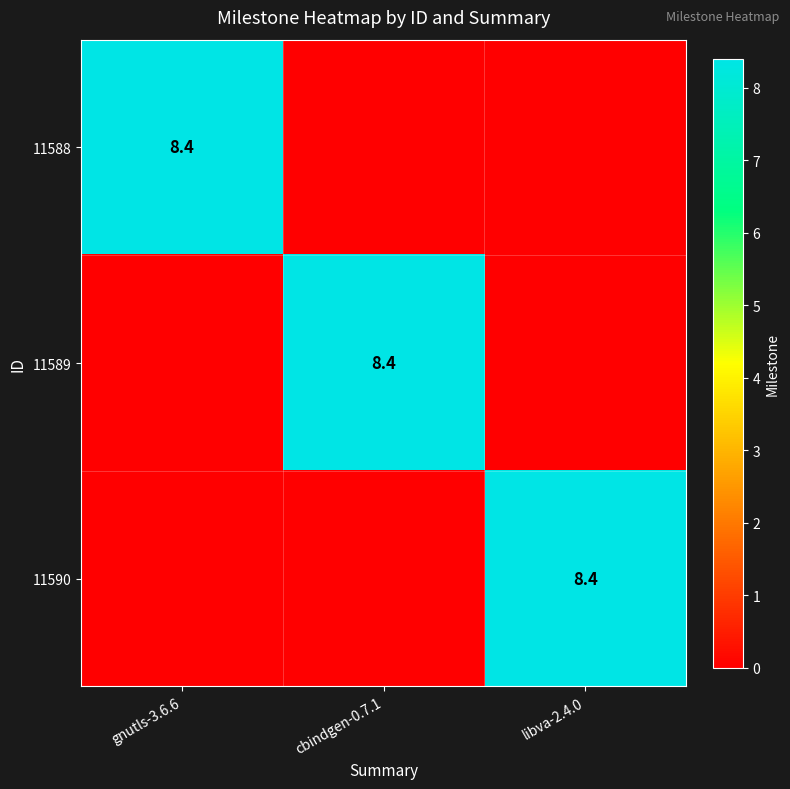

The 11588 series shows 8.4 at gnutls-3.6.6. True or false?

True